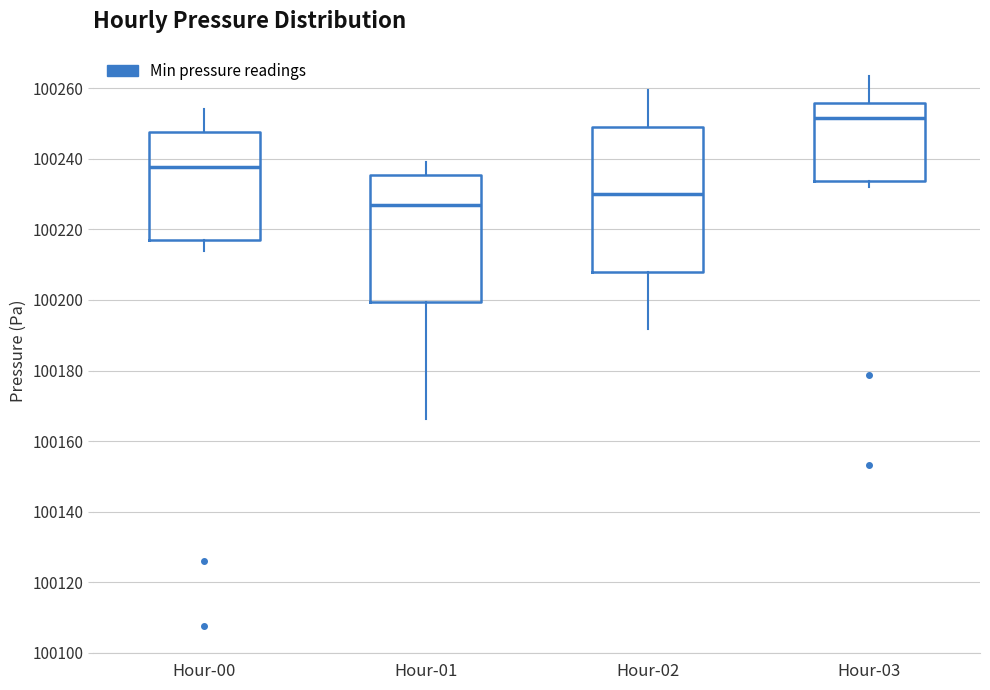

Reading left to right, read every box against the y-axis: the position of its median line, the range the box covers, and the ends of its whiskers. The values are not printed on the chart, so give them approximately, as read against the axis.

Hour-00: median 100238, box 100216 to 100248, whiskers 100214 to 100254
Hour-01: median 100226, box 100200 to 100236, whiskers 100166 to 100240
Hour-02: median 100230, box 100208 to 100248, whiskers 100192 to 100260
Hour-03: median 100252, box 100234 to 100256, whiskers 100232 to 100264